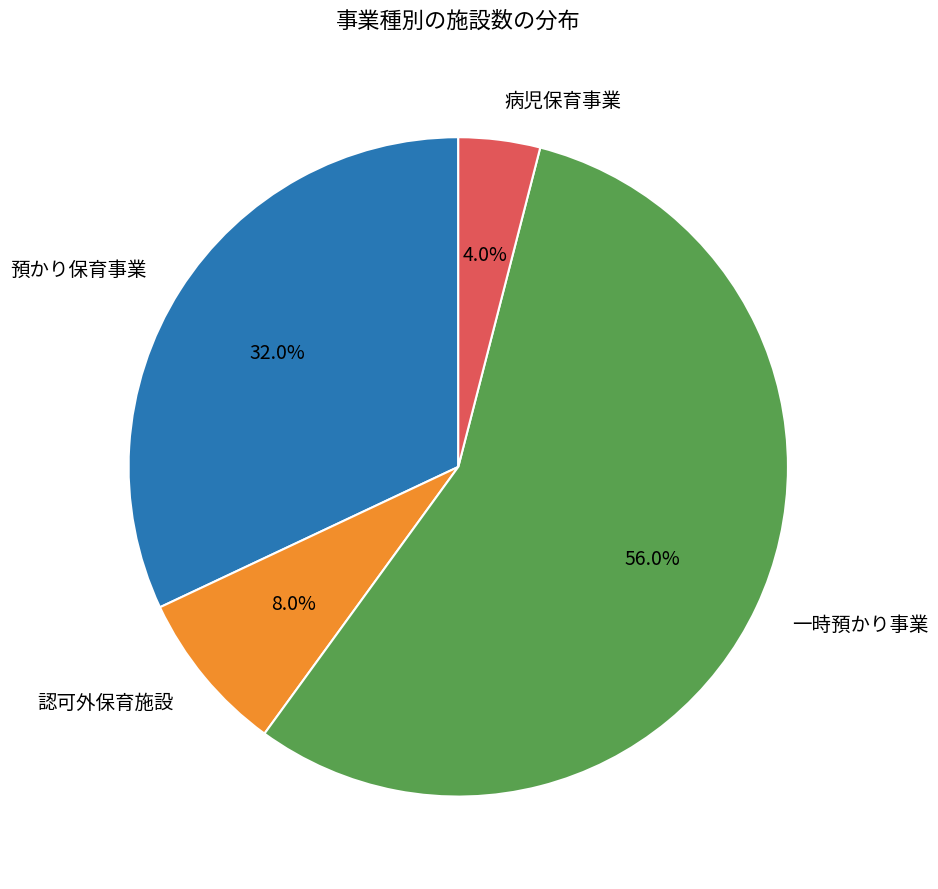

Rank the categories by value from lowest to highest.

病児保育事業, 認可外保育施設, 預かり保育事業, 一時預かり事業